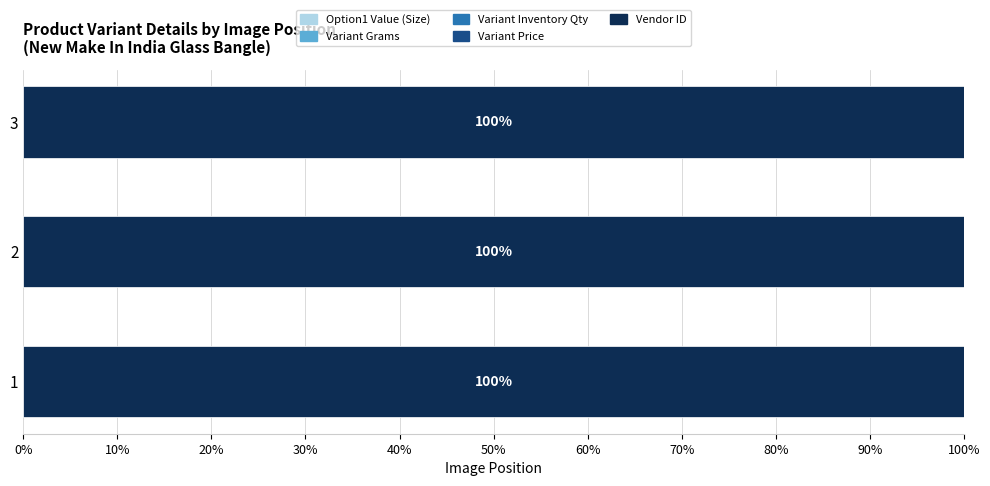

How many series are shown in this chart?

5